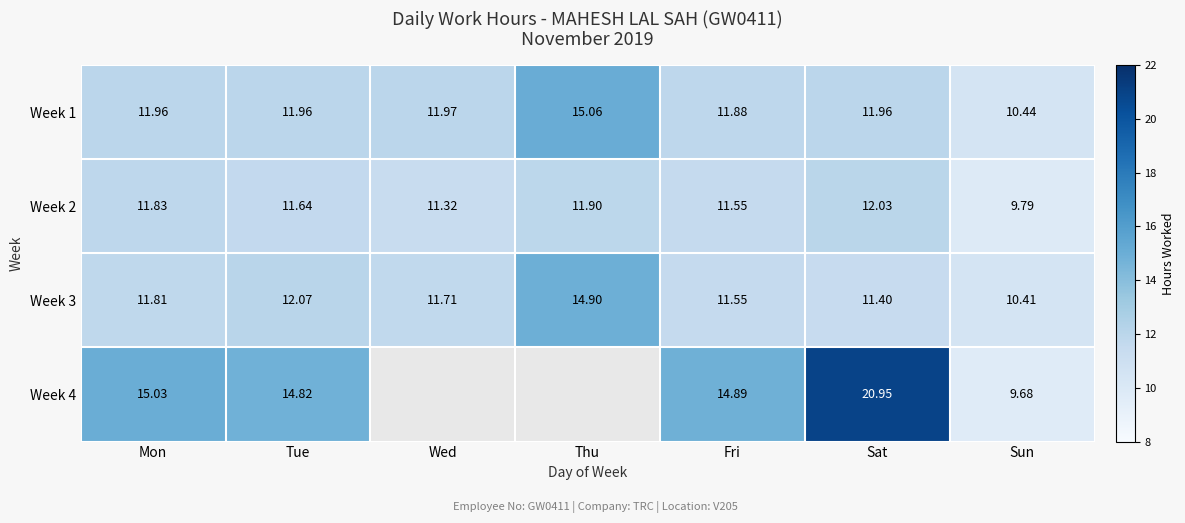

True or false: Week 4 has a value of 27.6 at Sat.

False